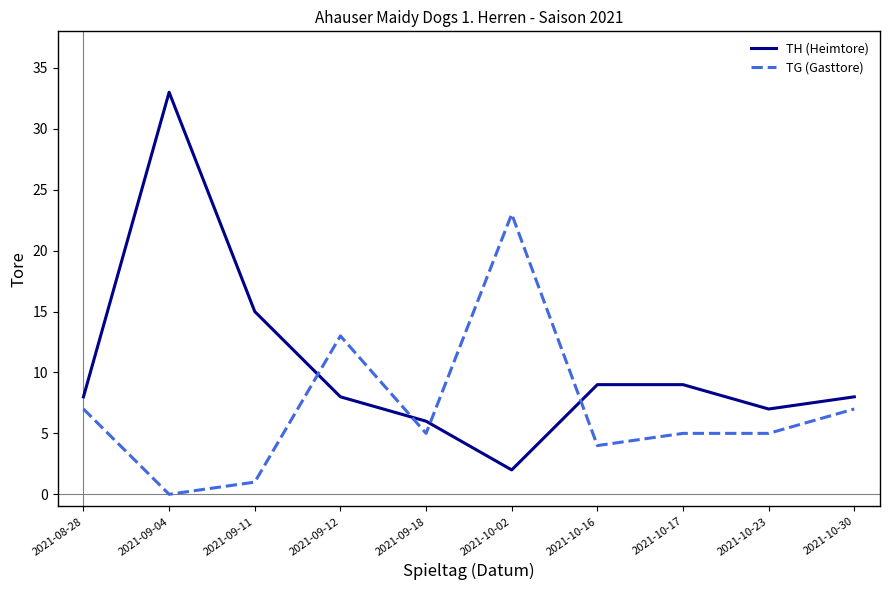

Reading left to right, what are all the values shown in this chart?

TH (Heimtore): 8	33	15	8	6	2	9	9	7	8
TG (Gasttore): 7	0	1	13	5	23	4	5	5	7